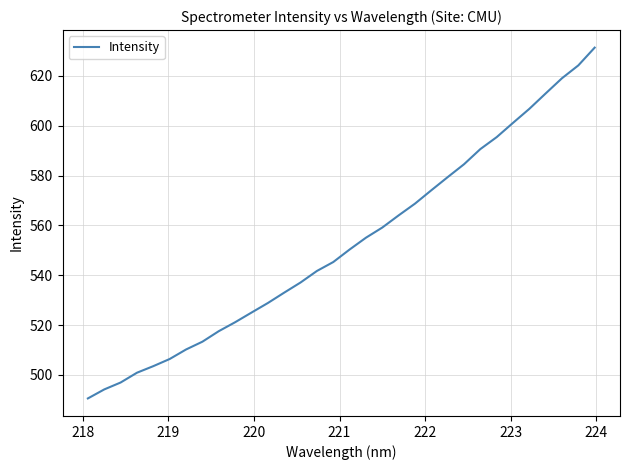

What is the minimum value shown in the chart?

490.5